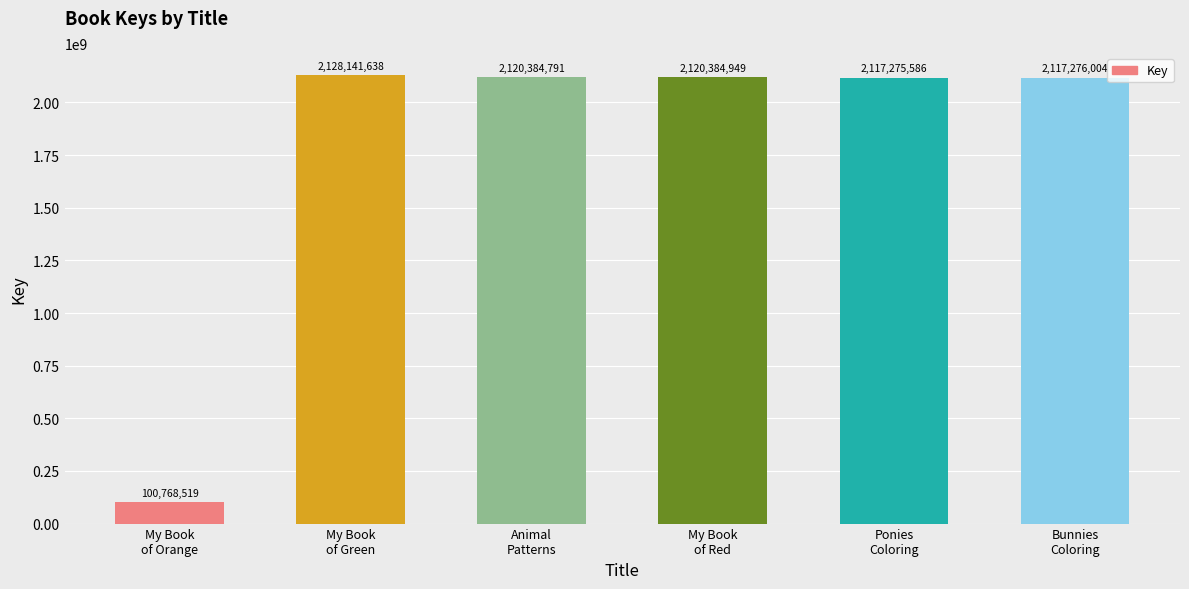

What is the label of the 6th bar from the right?

My Book
of Orange